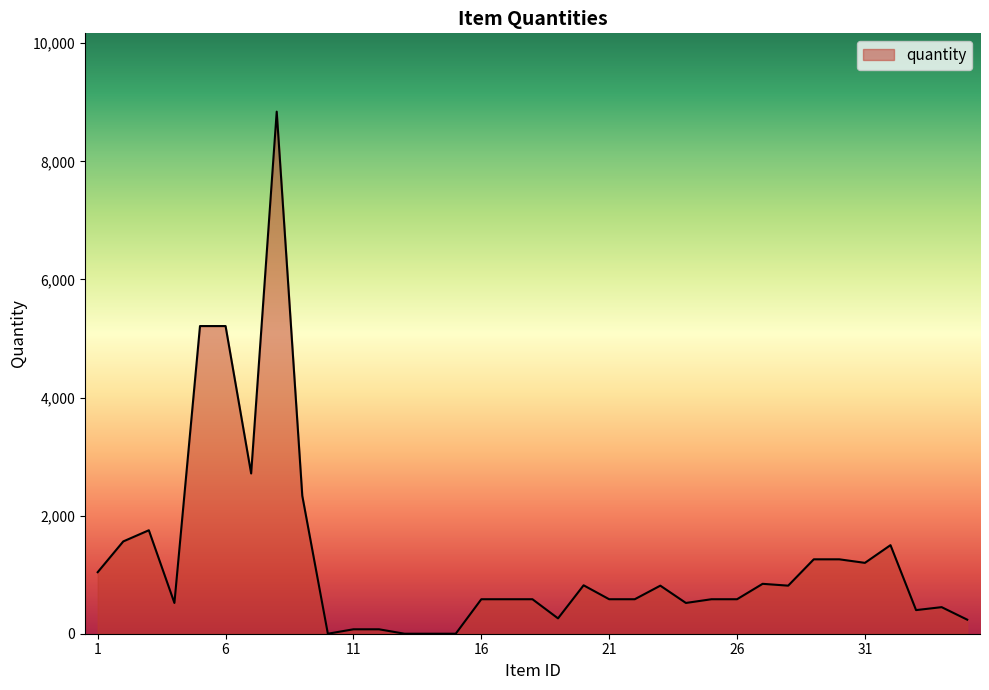

What is the difference between the maximum and minimum values?

8841